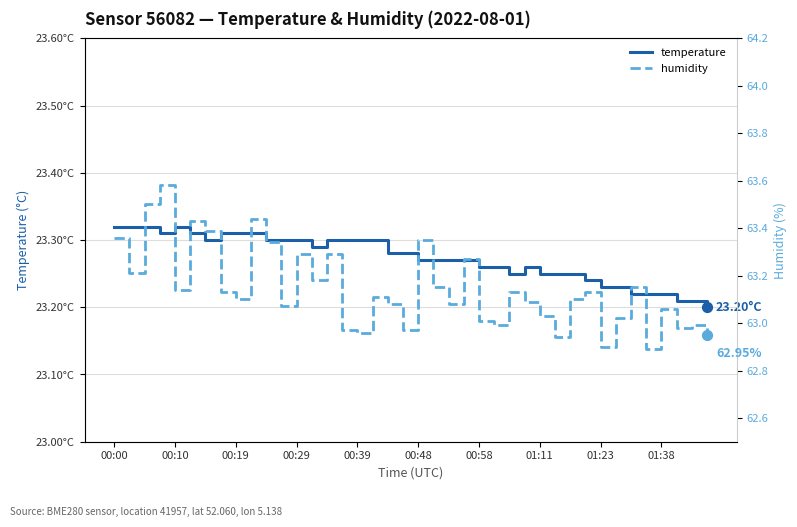

What is the total value across all series at 18?

86.4